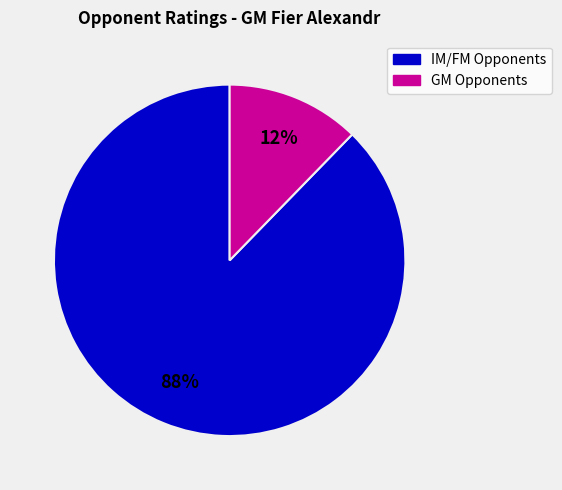

To the nearest percent, what is the average slice percentage?

50%